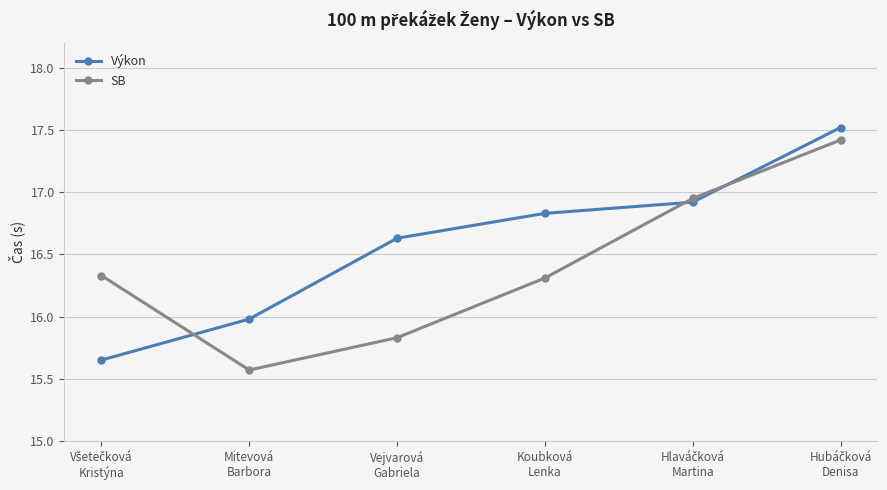

What is the greatest value displayed?

17.5